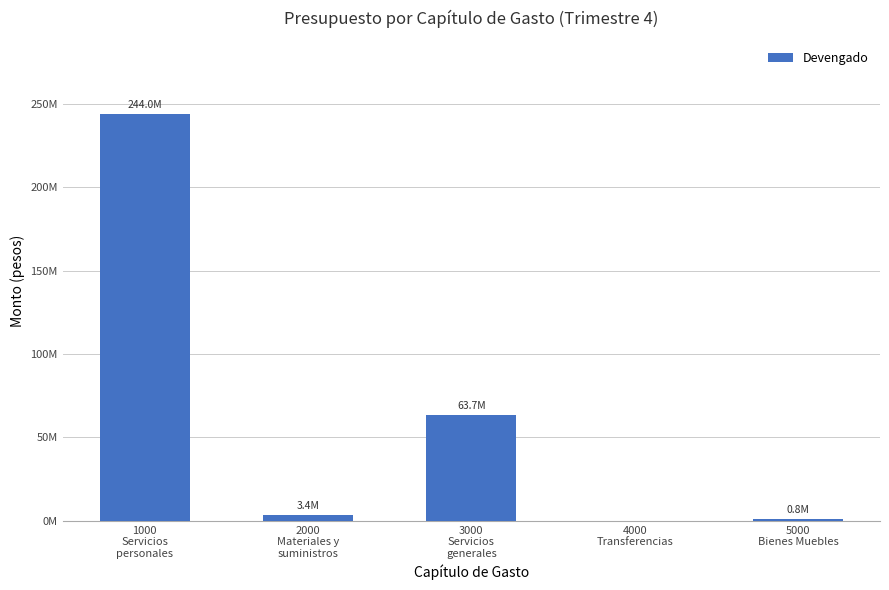

What is the value of the 2nd bar from the left?

3401870.4